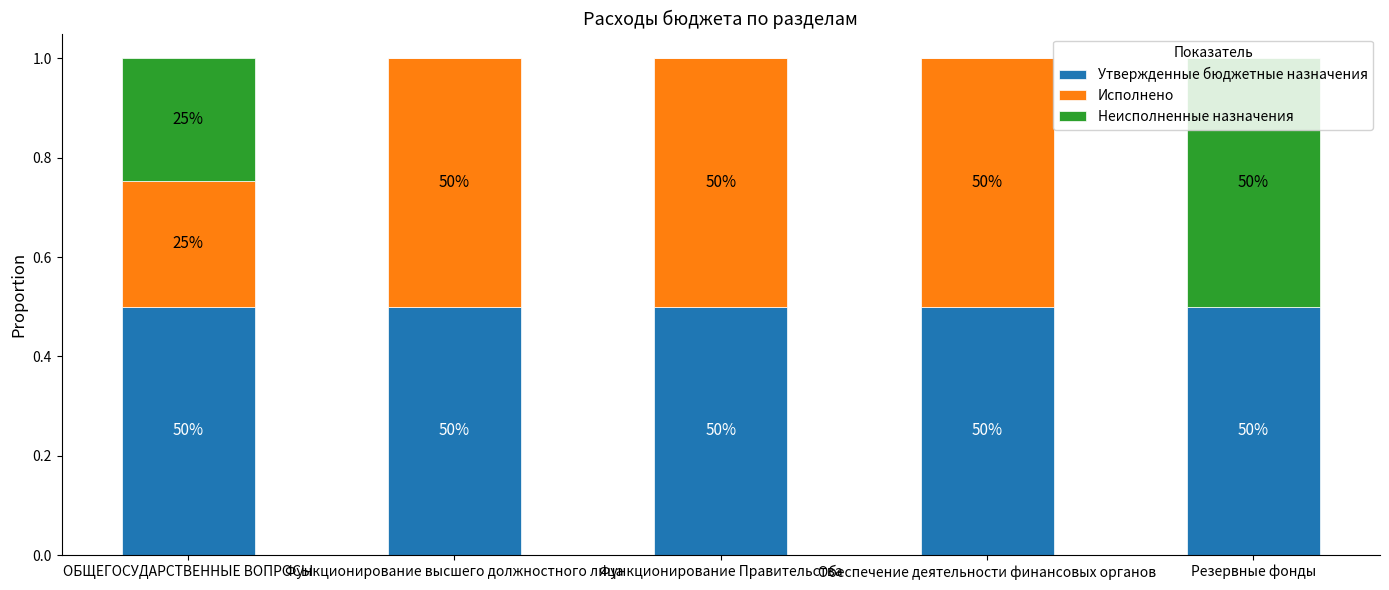

Are the bars grouped side by side (vs. stacked)?

No